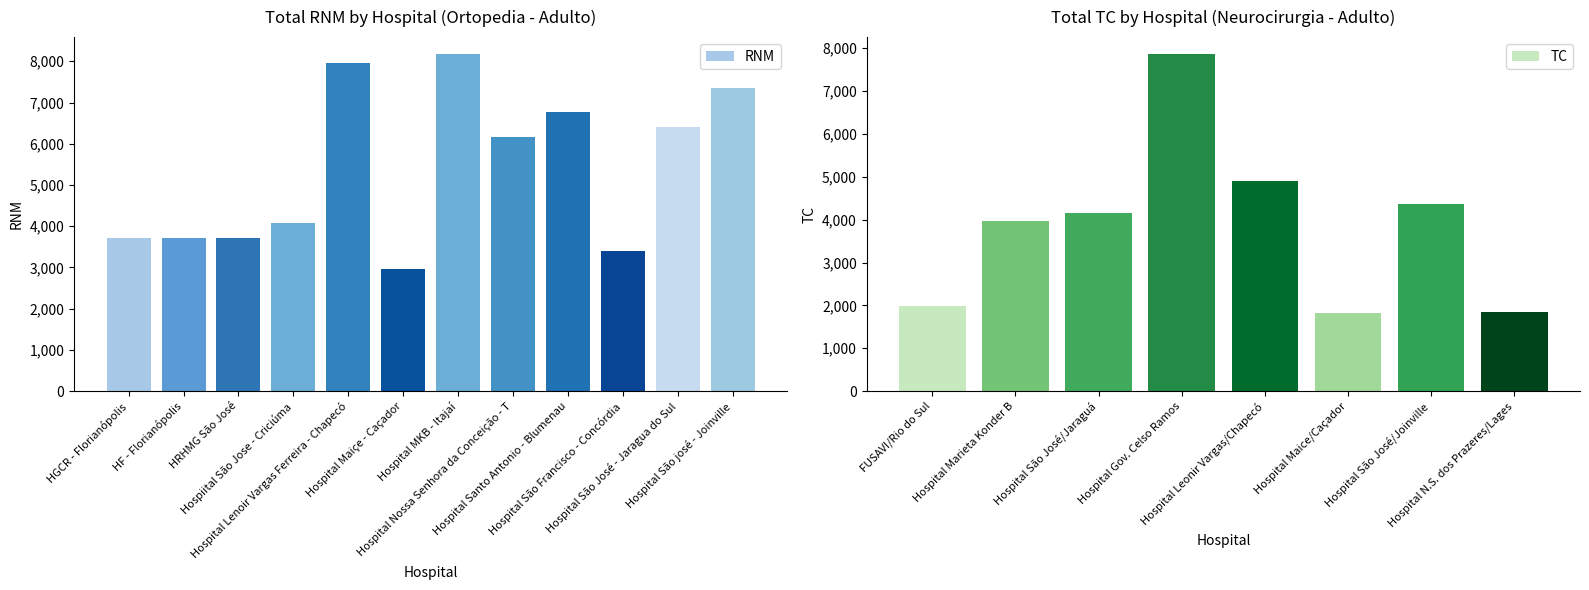

What is the sum of all RNM values?

64406.5